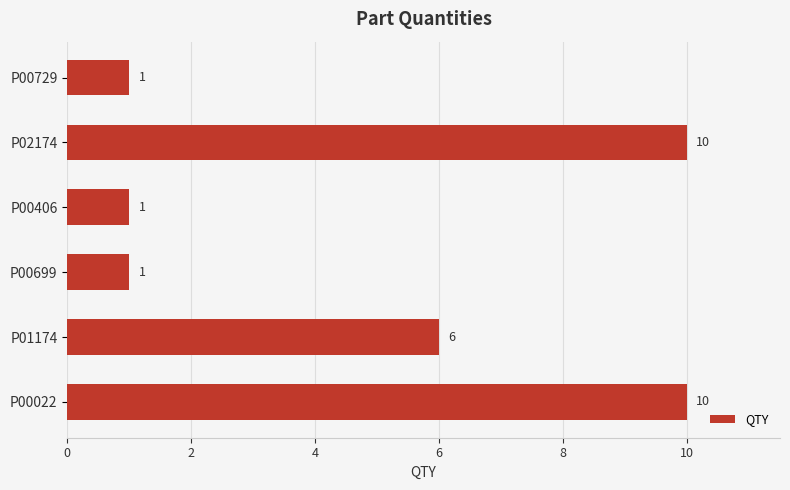

What is the minimum value shown in the chart?

1